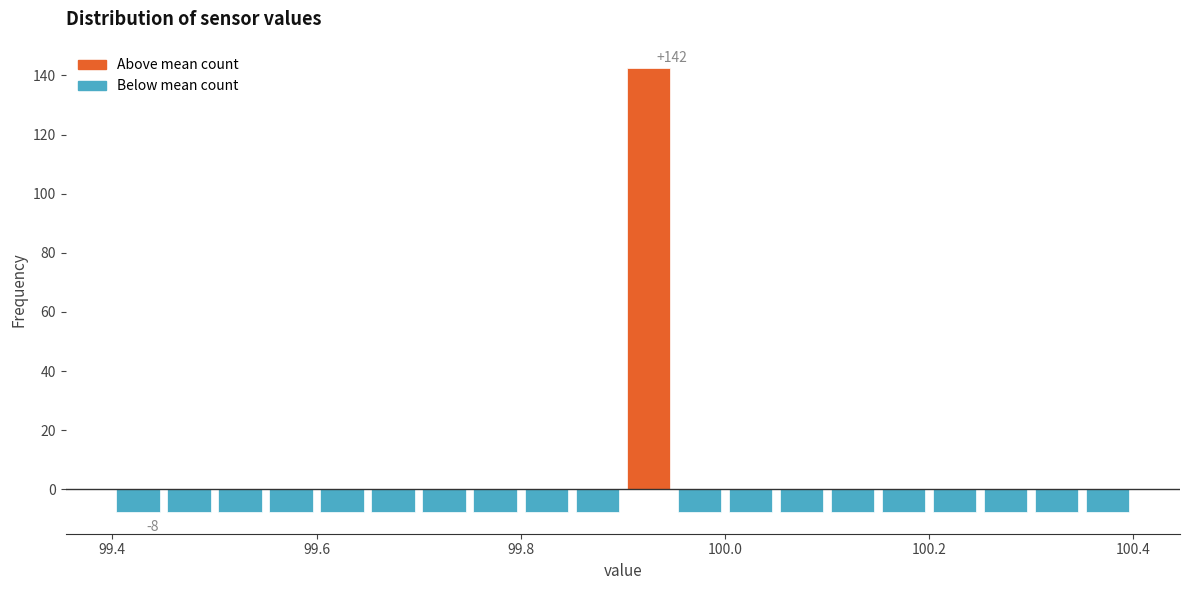

Read against the x-axis, roughly where is the centre of the tallest bar?

99.92